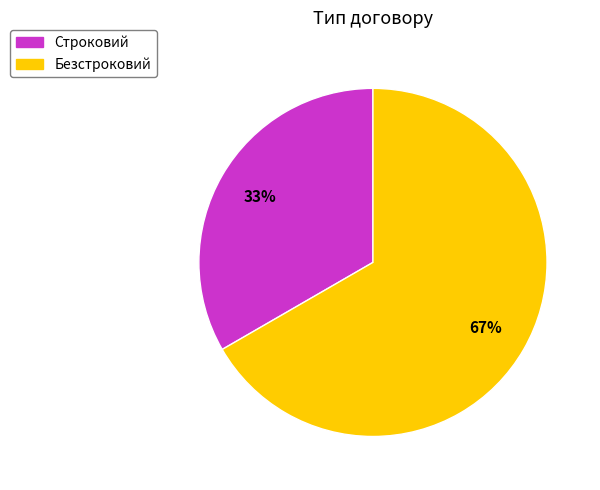

To the nearest percent, what is the average slice percentage?

50%